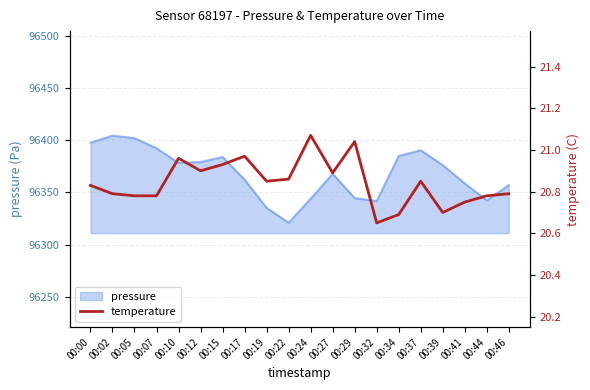

Where is the data nearest to the value 20?

00:32